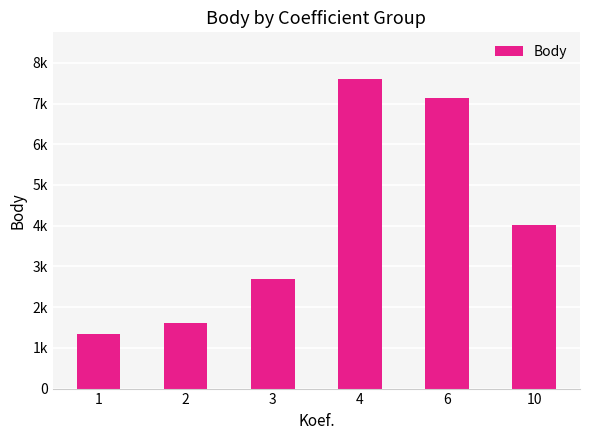

What is the maximum value shown in the chart?

7608